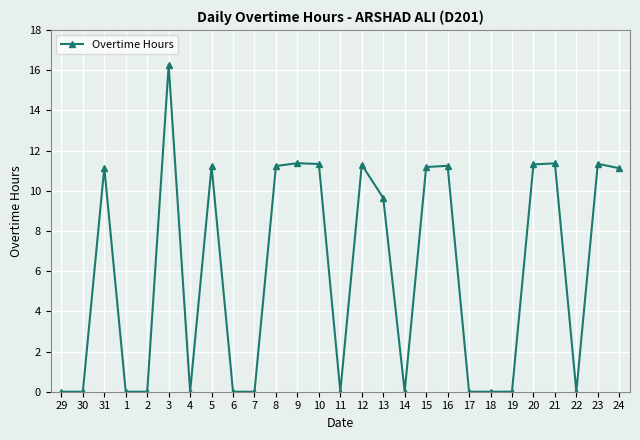

What is the label of the 15th point from the left?

12